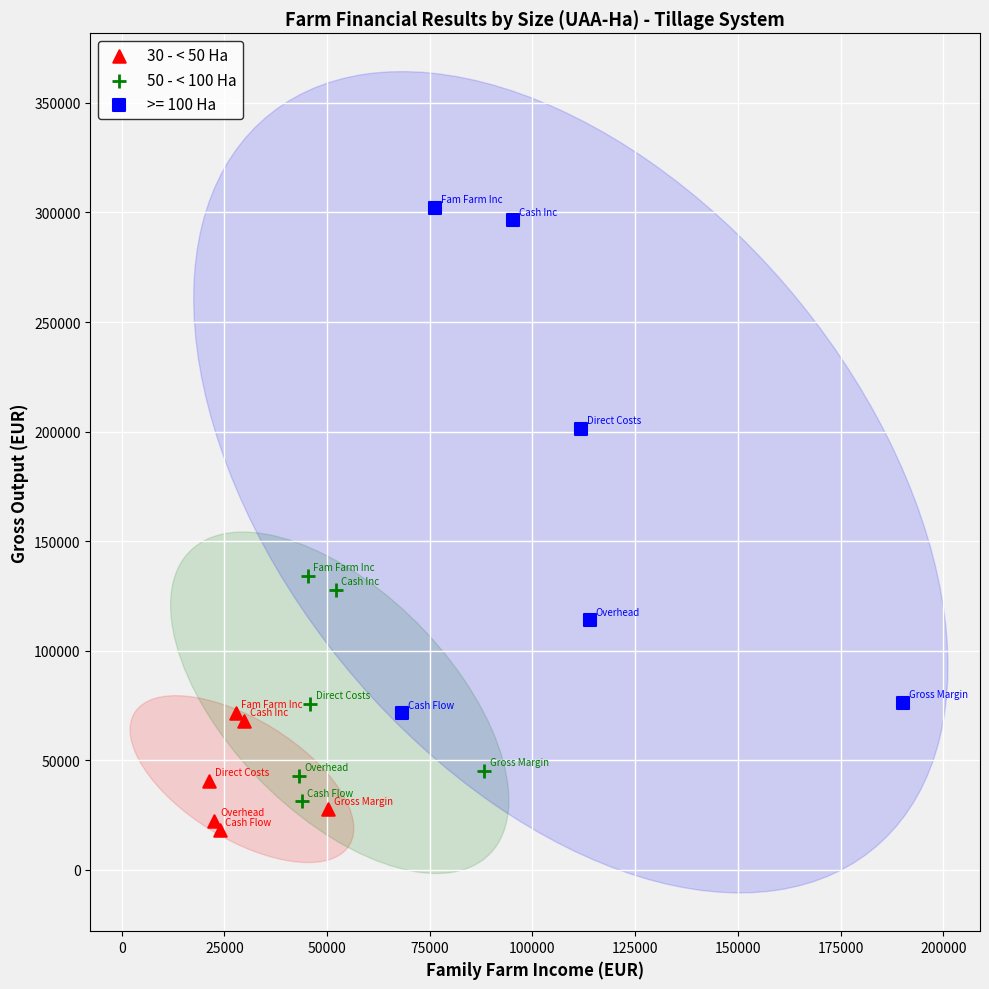

Which series reaches the maximum Y coordinate?

>= 100 Ha